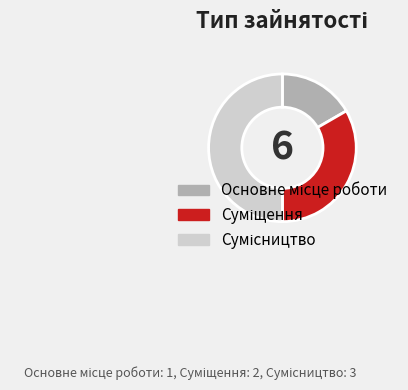

How many segments does this pie chart have?

3